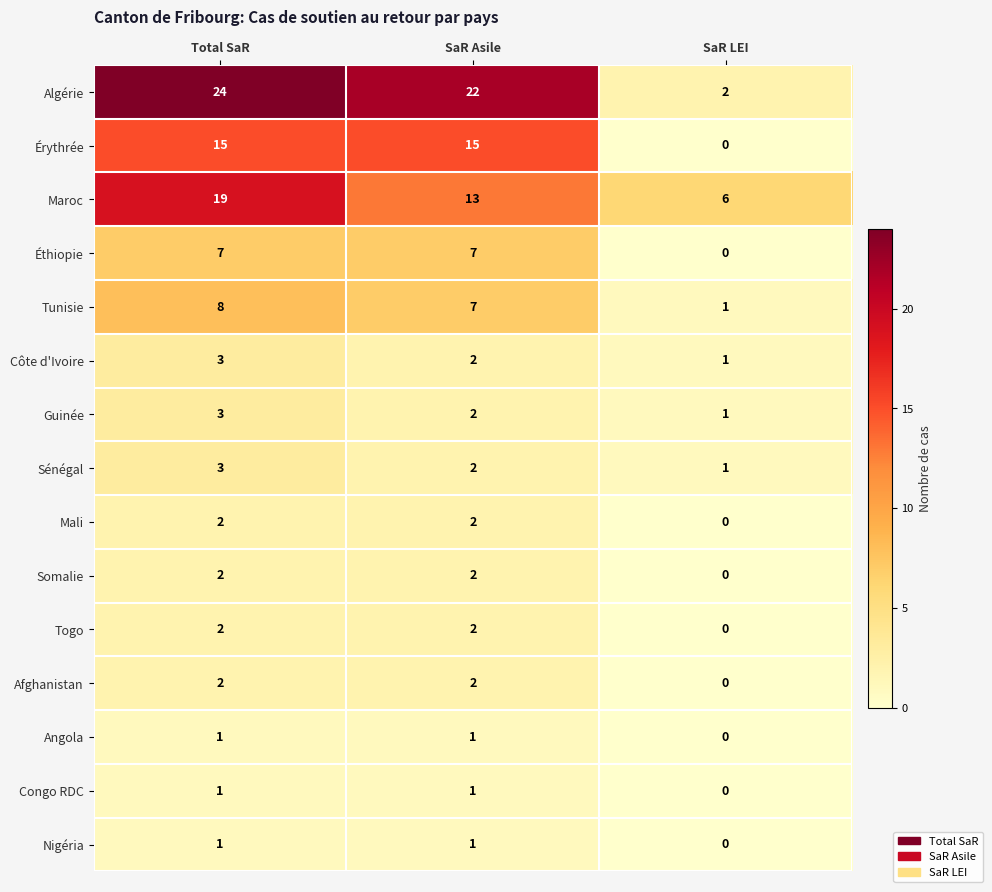

Which series has the largest total across all categories?

Algérie